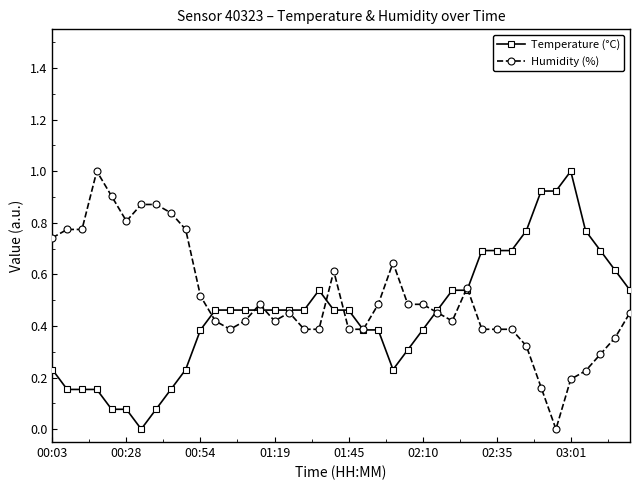

True or false: Temperature (°C) has more than 1 points higher than both neighbors.

True